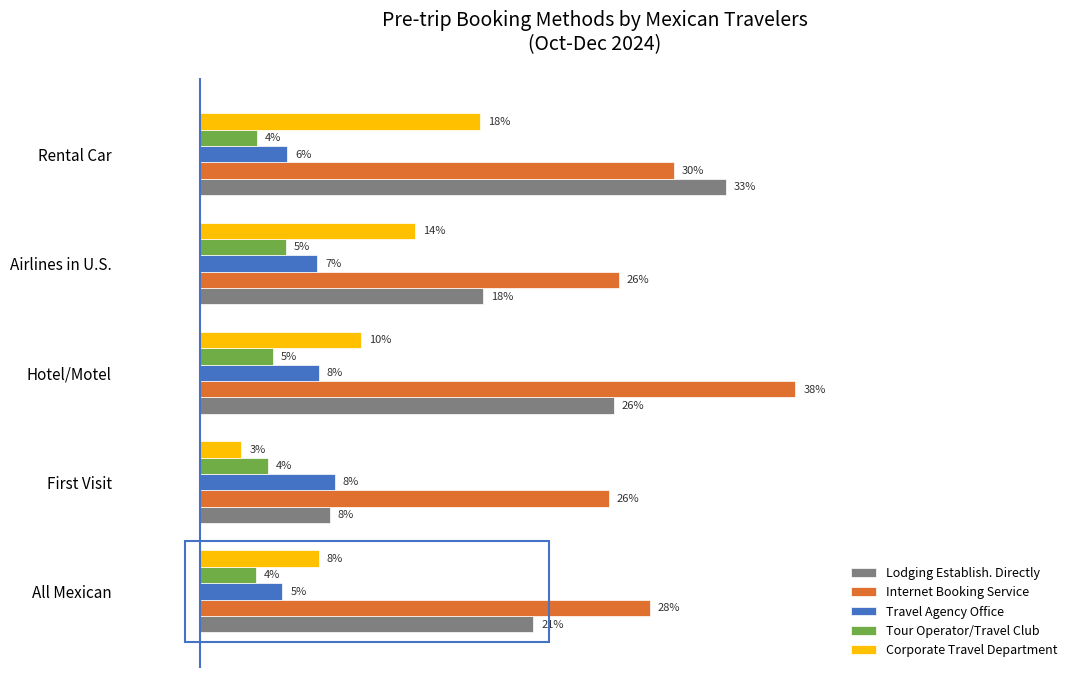

What are all the series names shown in the legend?

Lodging Establish. Directly, Internet Booking Service, Travel Agency Office, Tour Operator/Travel Club, Corporate Travel Department